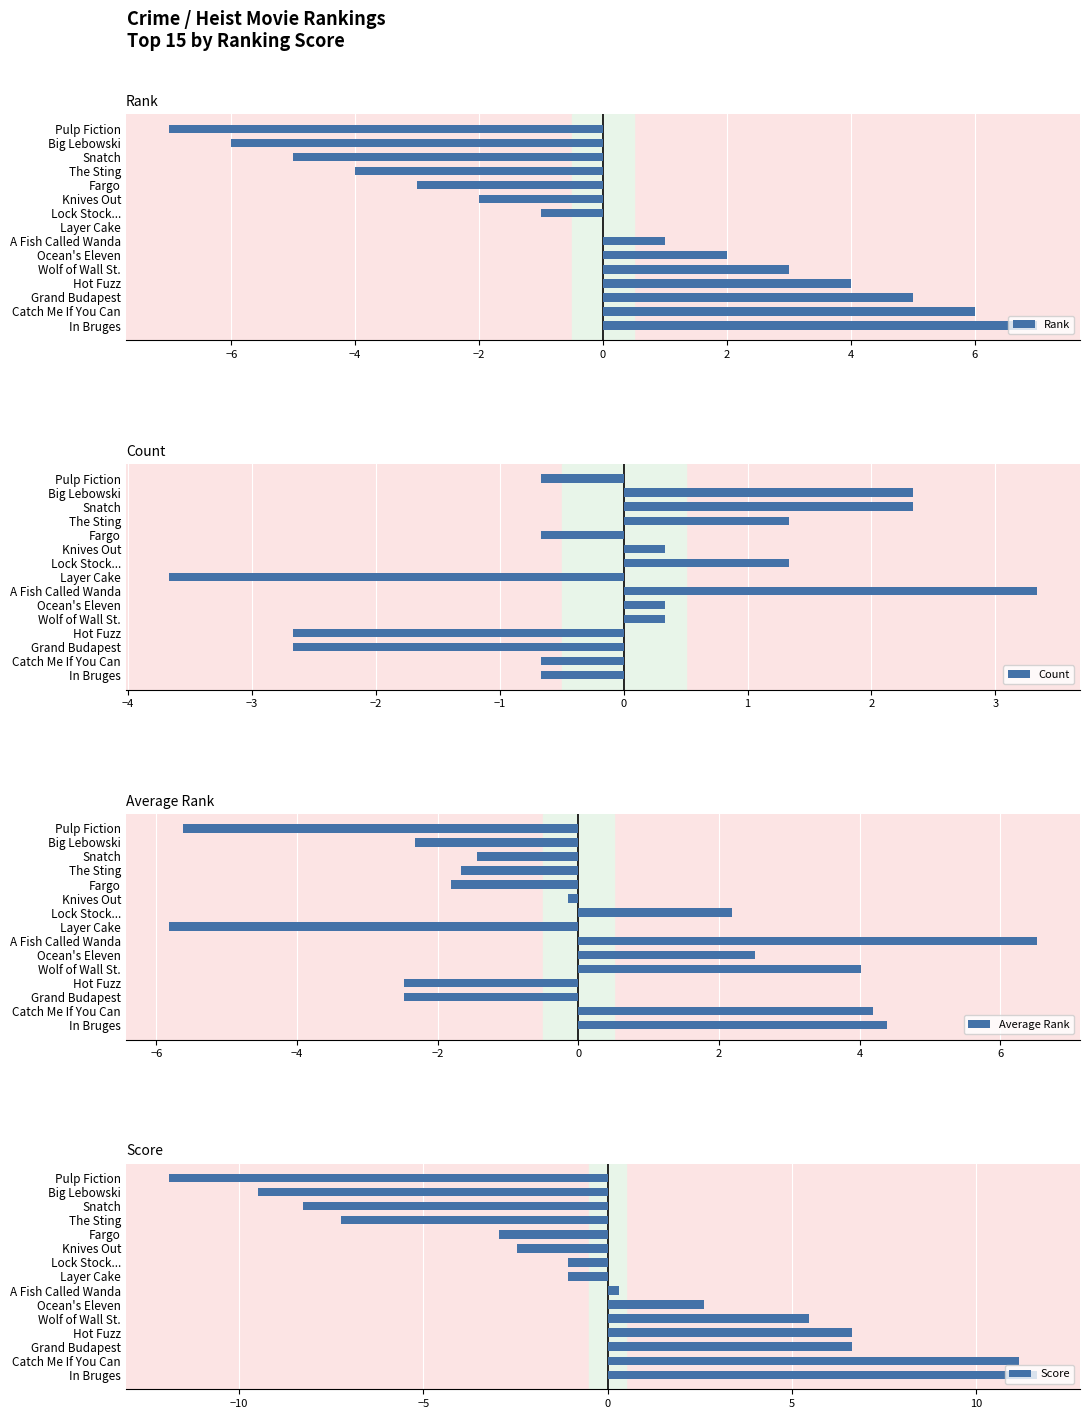

What is the sum of the Rank values at Big Lebowski and Fargo?

-9